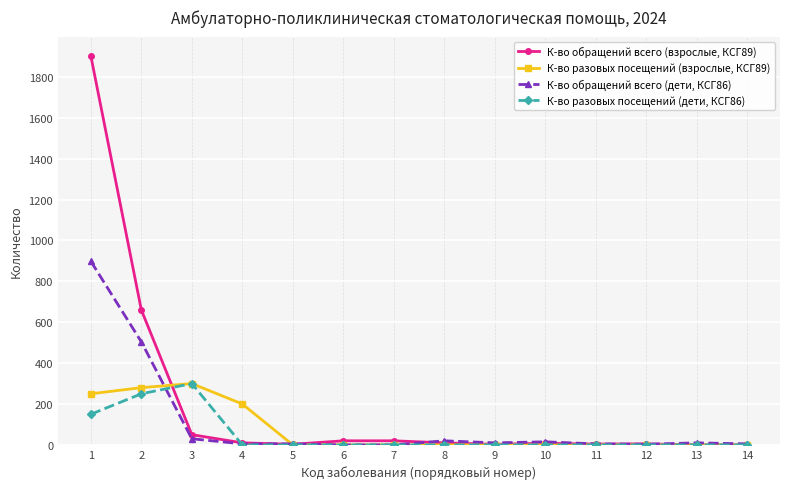

What is the greatest value displayed?

1902